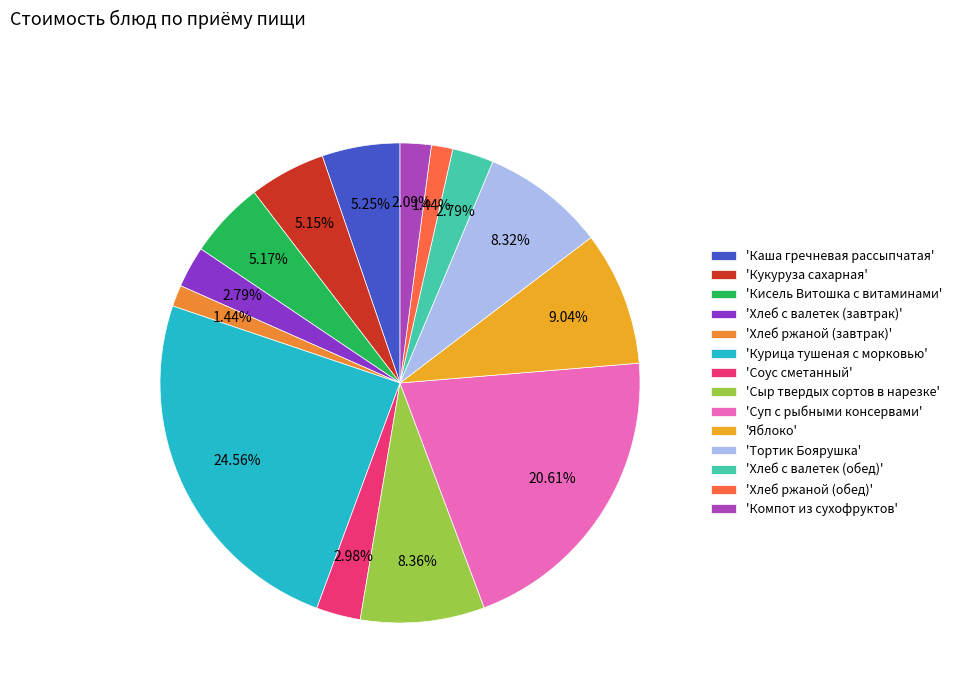

What is the largest slice in the pie chart?

'Курица тушеная с морковью'